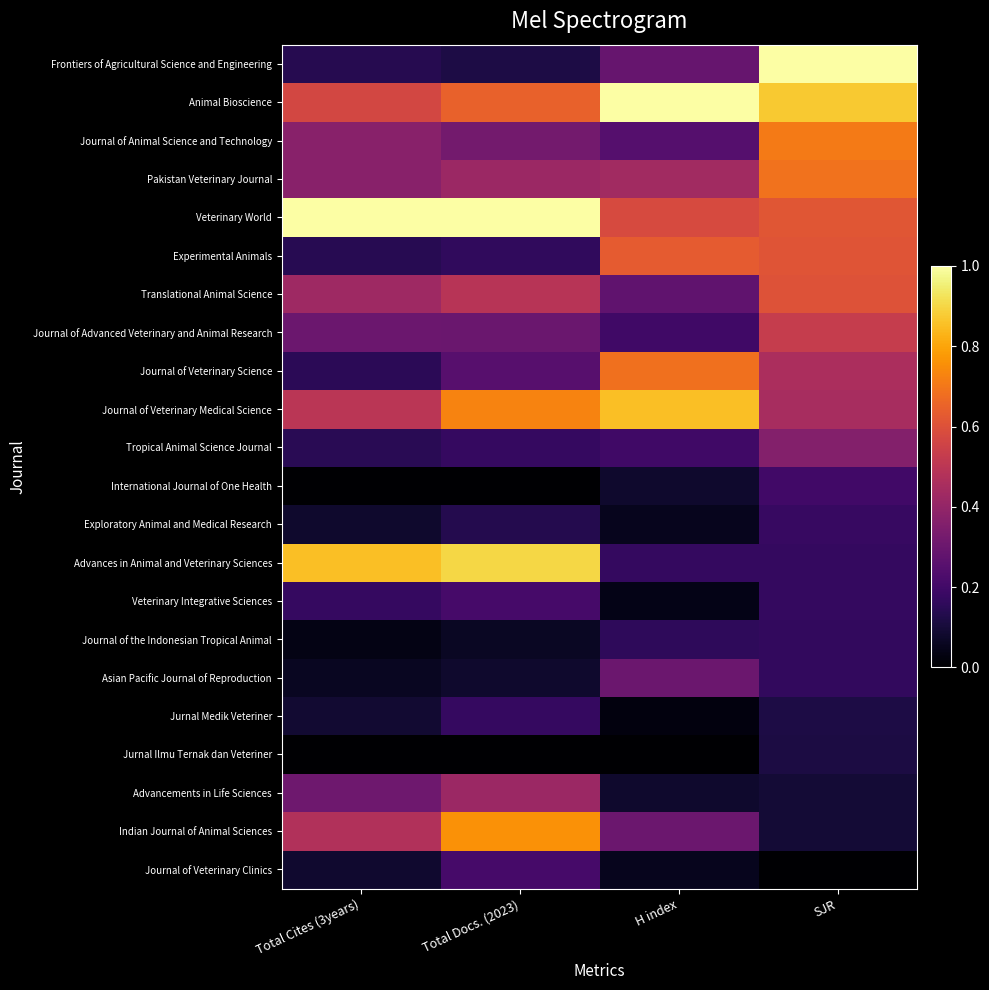

At how many categories does at least one series exceed 0?

4